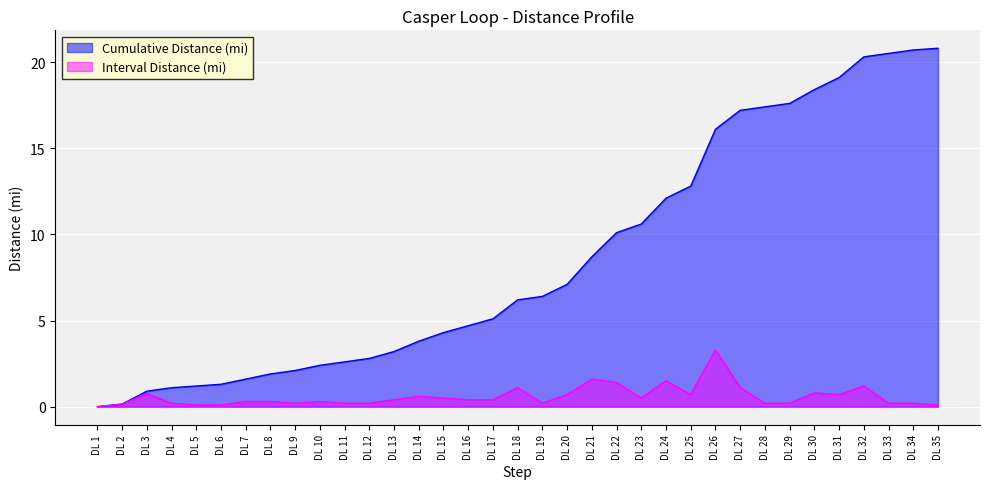

The Cumulative Distance (mi) series shows 1.6 at DL 18. True or false?

False